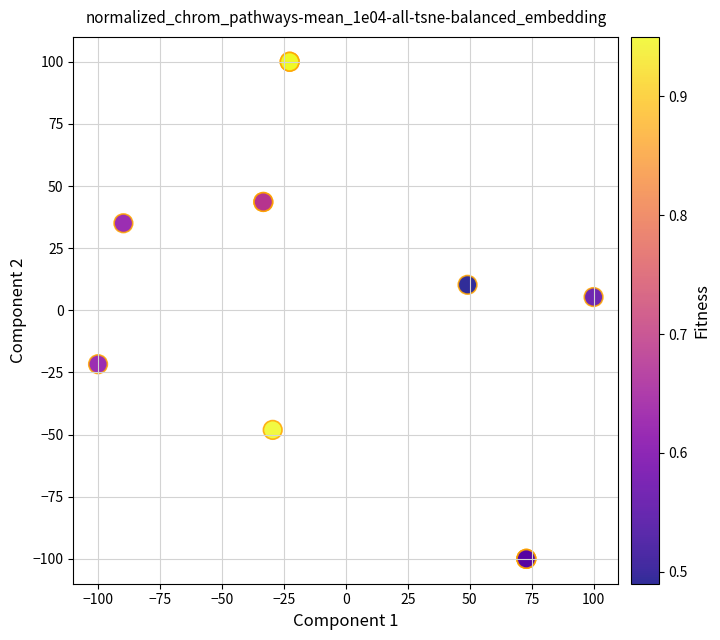

What Y value in the scatter plot is closest to 0?

5.3